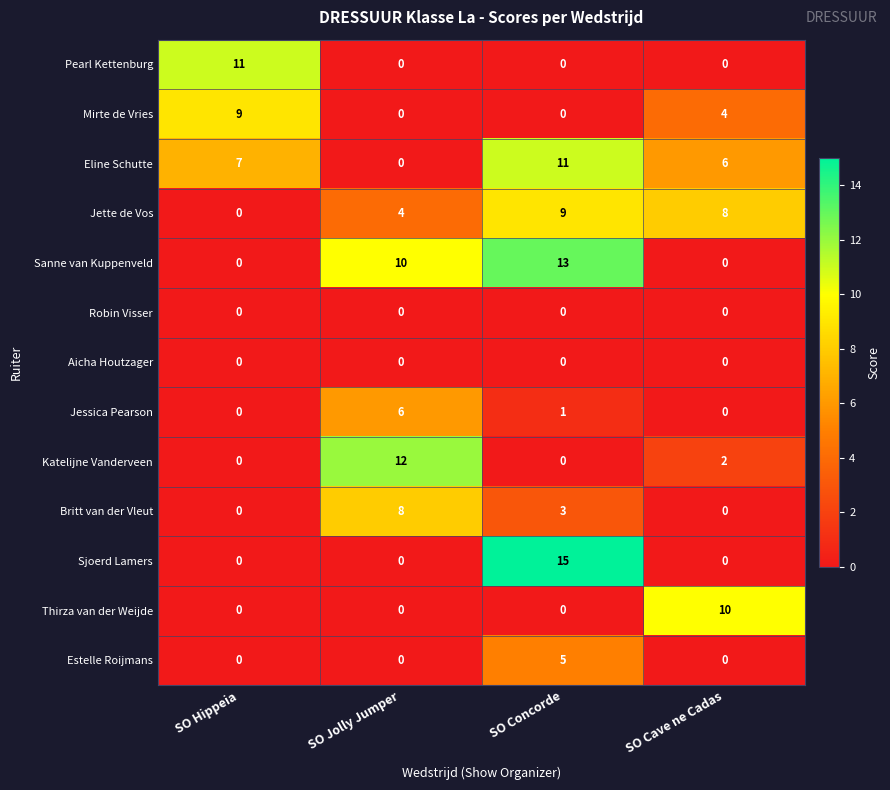

At which category does the chart reach its peak across all series?

SO Concorde